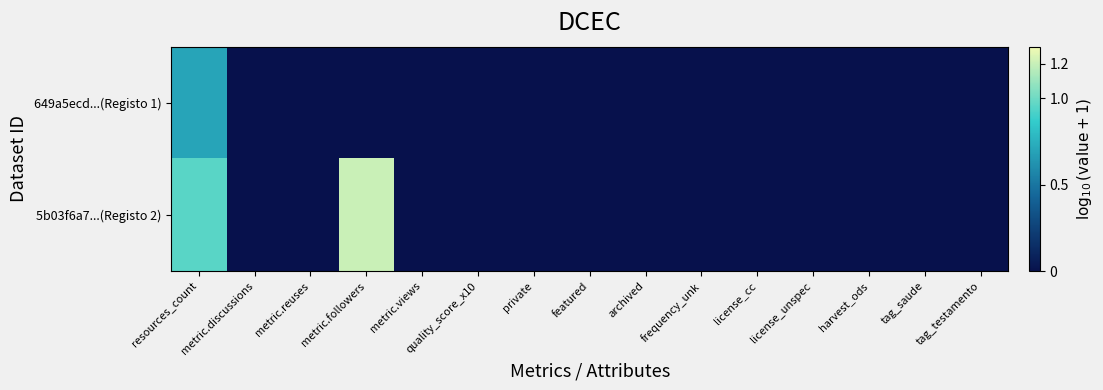

How many distinct data groups are displayed?

2